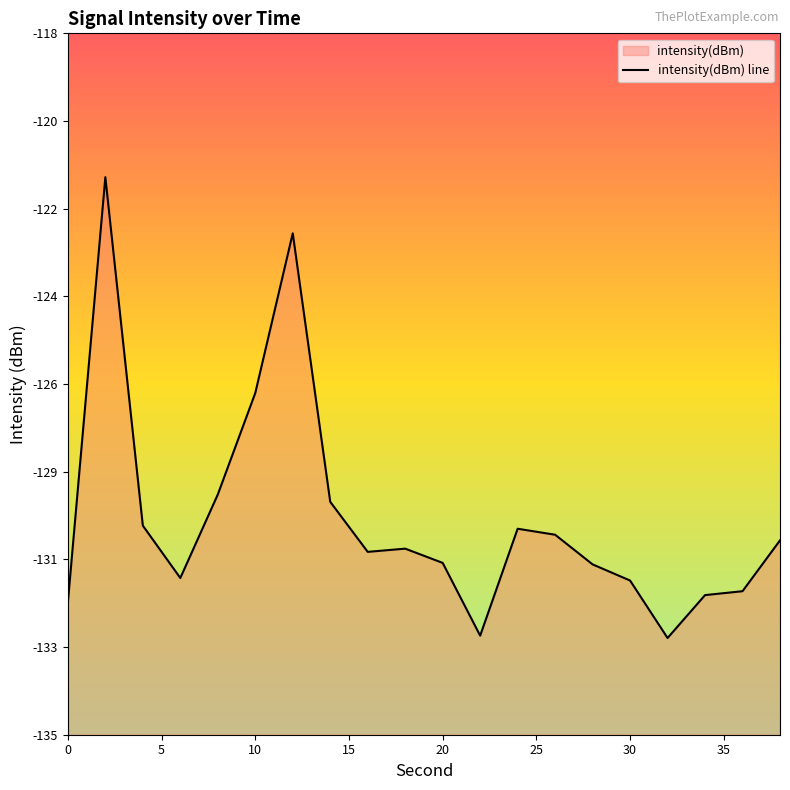

What is the sum of all values?

-2595.4